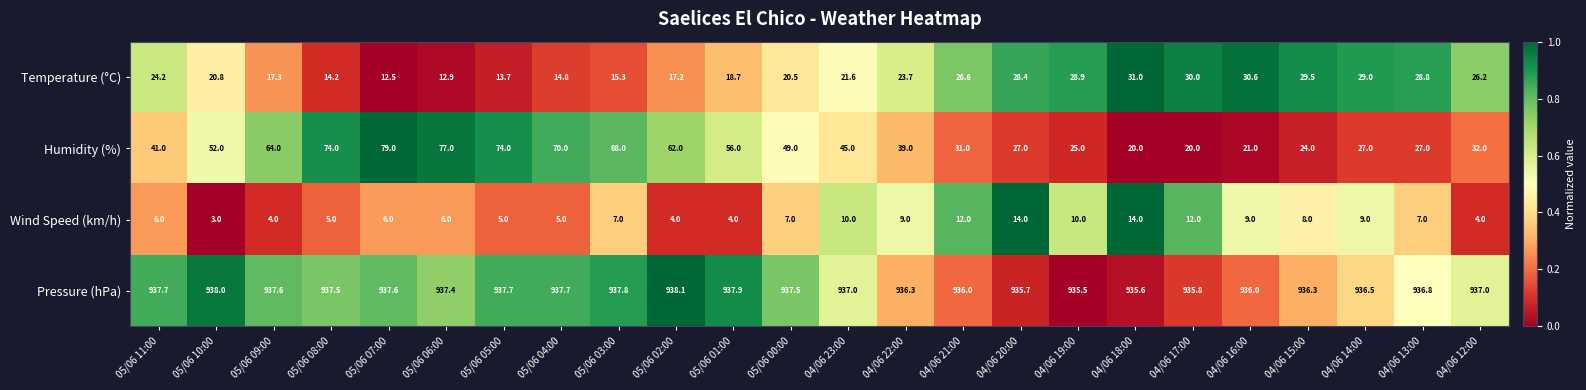

What is the difference between the maximum and second lowest values in the Pressure (hPa) series?

2.5